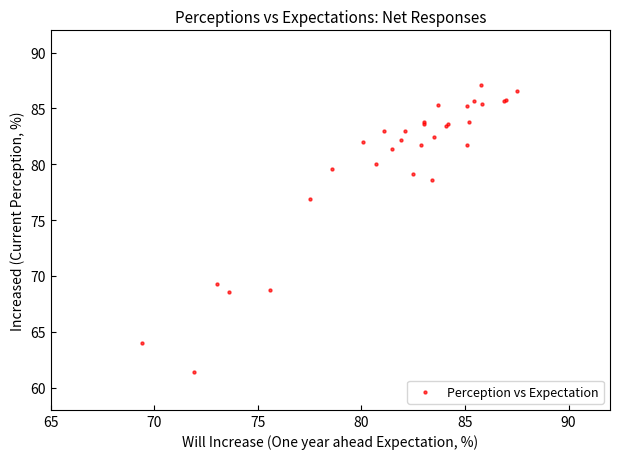

What Y value in the scatter plot is closest to 74?

76.9